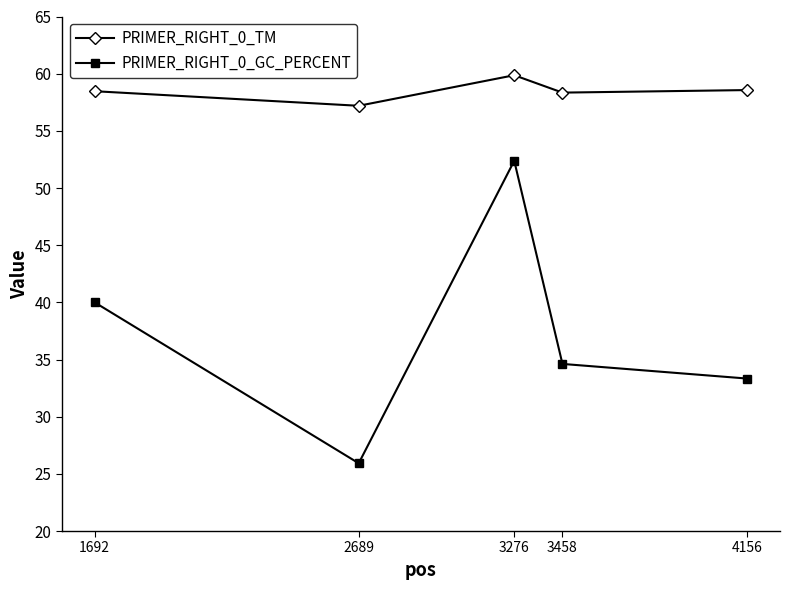

How many distinct data groups are displayed?

2